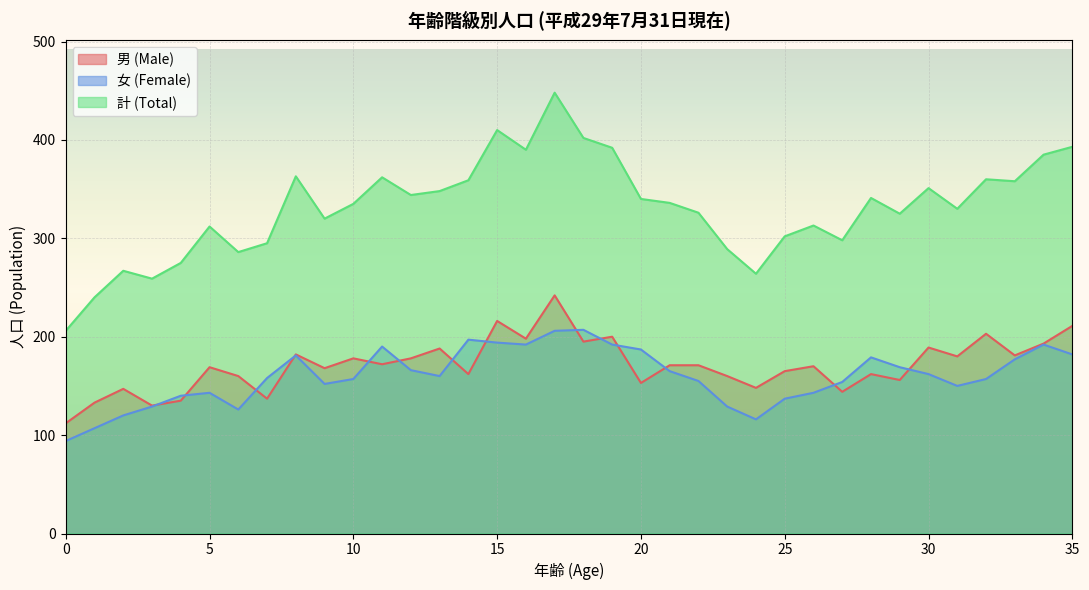

The value of 計 (Total) at 8 is 184. True or false?

False